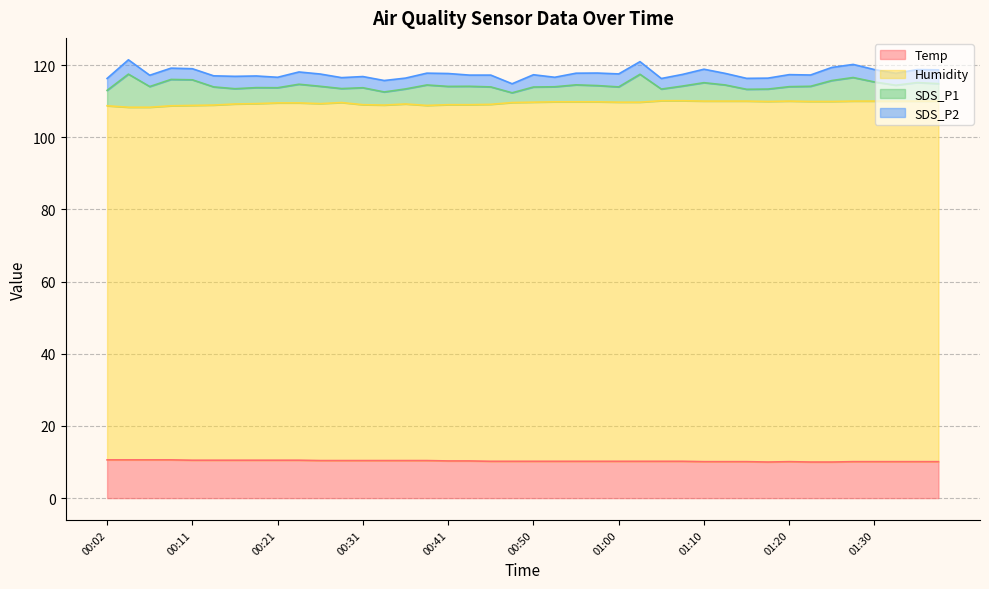

At how many categories does at least one series exceed 81?

40